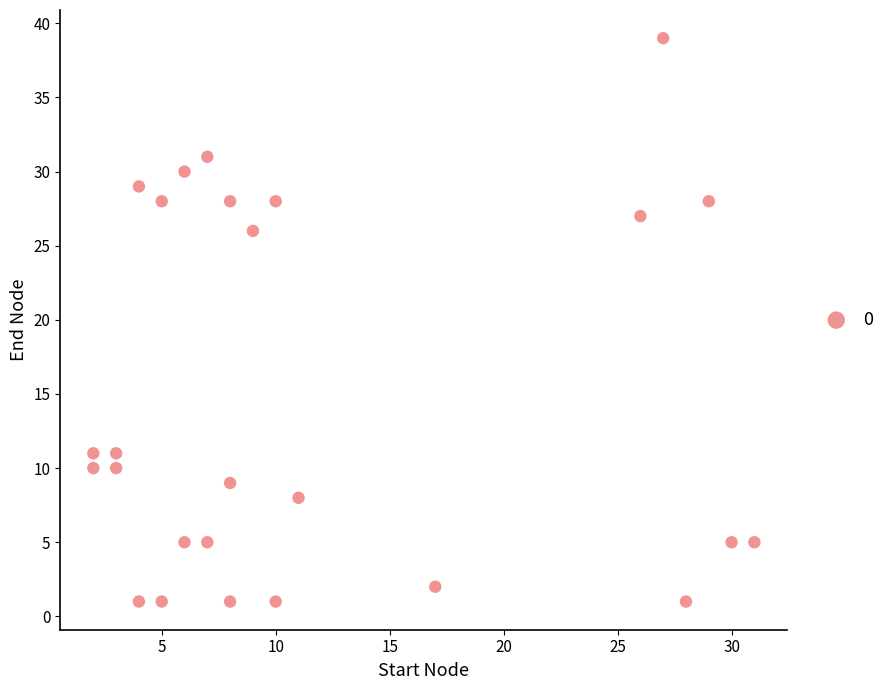

What is the range of X values (max minus min)?

29